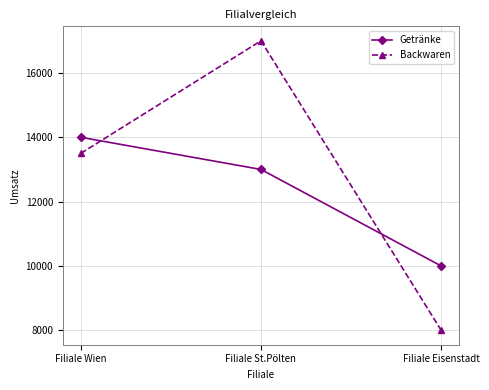

Does the chart have visible grid lines?

Yes